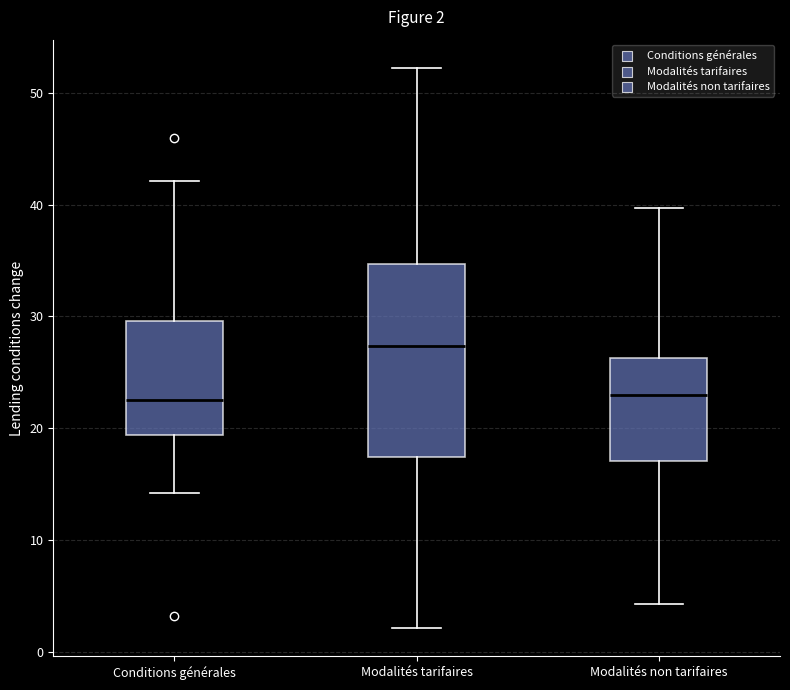

Which box has the highest median line?

Modalités tarifaires